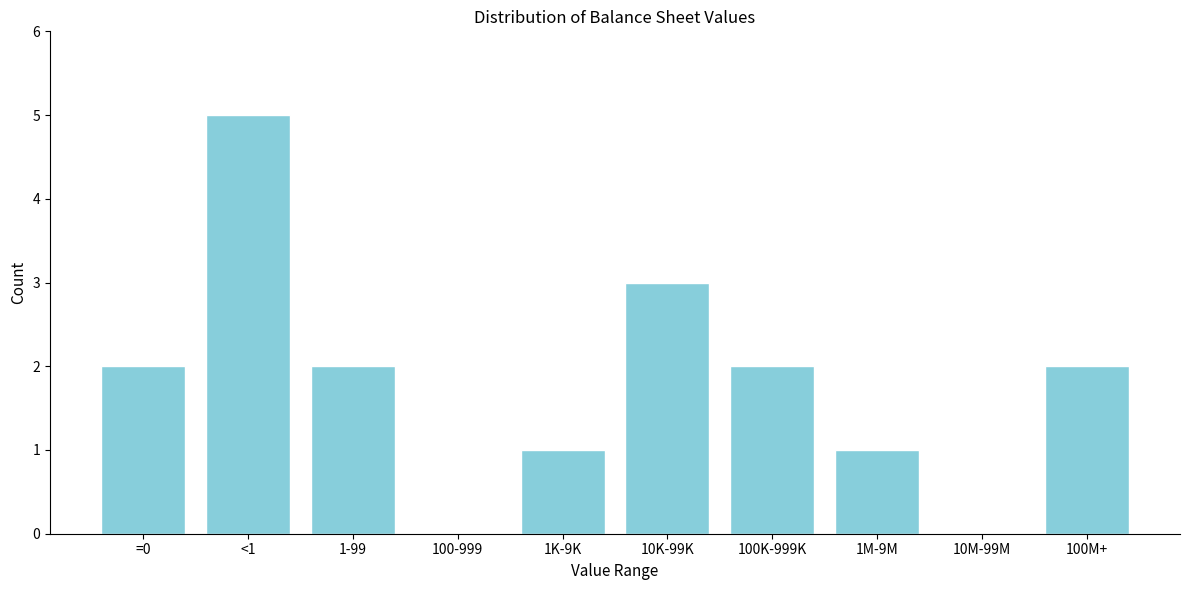

Reading left to right, transcribe all the data shown in this chart.

=0=2	<1=5	1-99=2	100-999=0	1K-9K=1	10K-99K=3	100K-999K=2	1M-9M=1	10M-99M=0	100M+=2